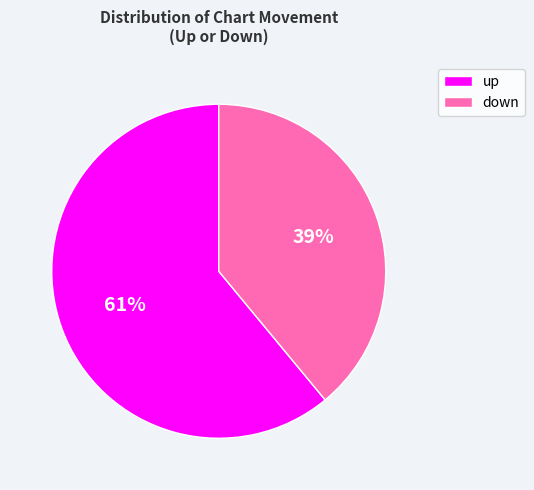

Between down and up, which is larger?

up